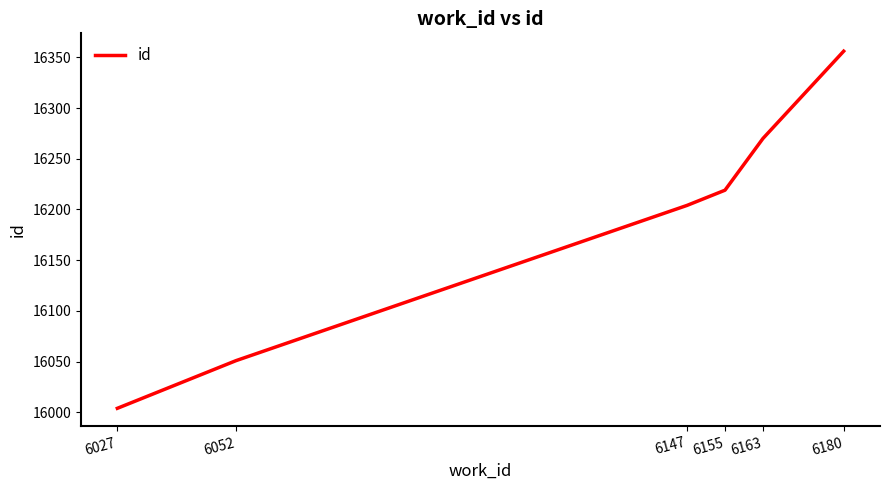

Rank the categories by value from lowest to highest.

6027, 6052, 6147, 6155, 6163, 6180